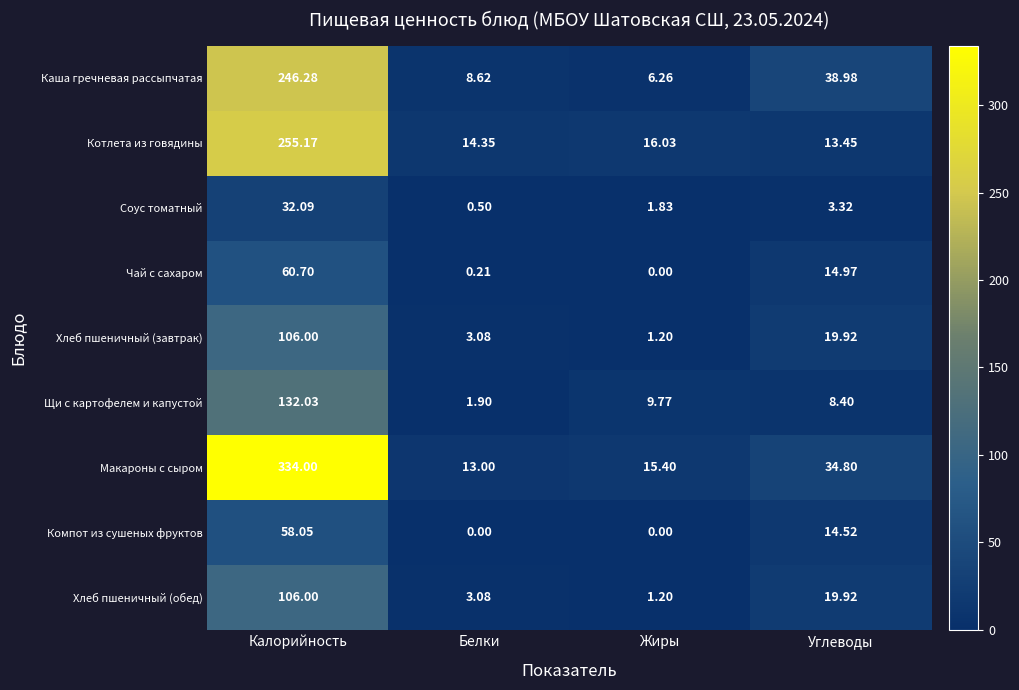

Which series has the largest total across all categories?

Макароны с сыром